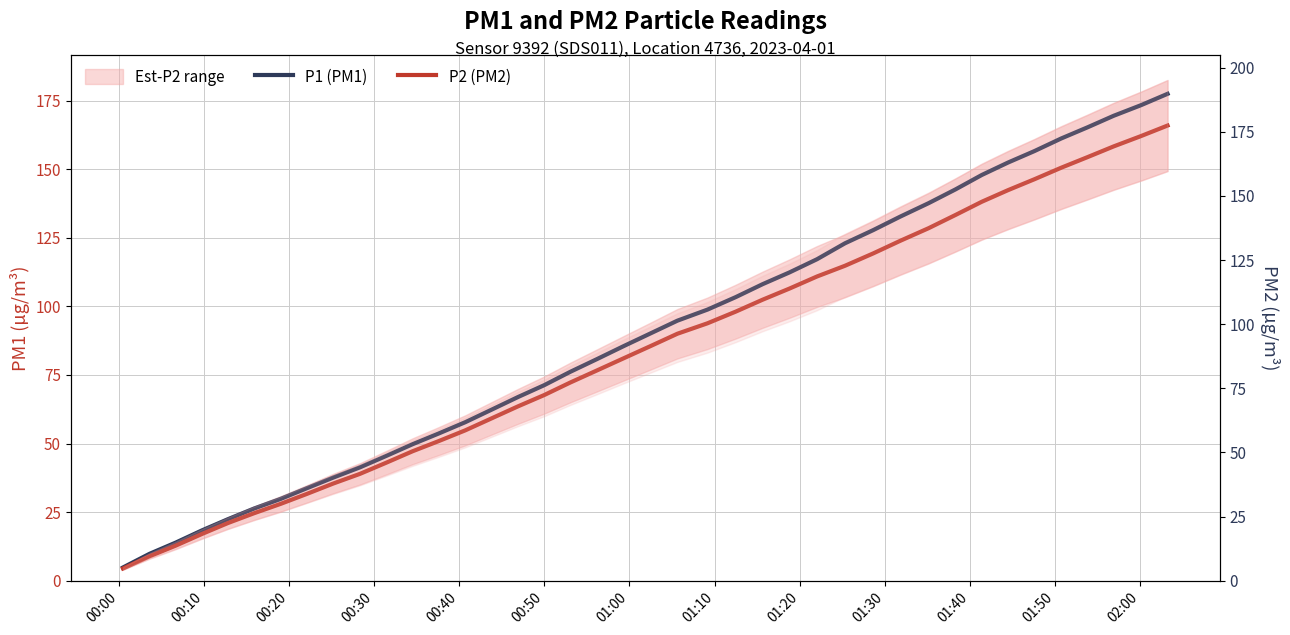

How many data points in P2 (PM2) are less than 85?

20